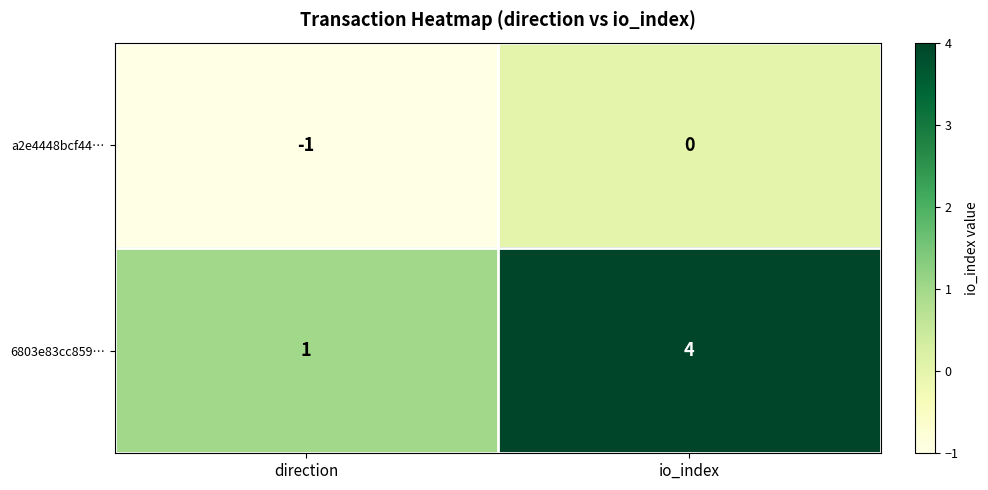

Reading right to left, list all the values displayed in this chart.

a2e4448bcf44…: io_index=0	direction=-1
6803e83cc859…: io_index=4	direction=1